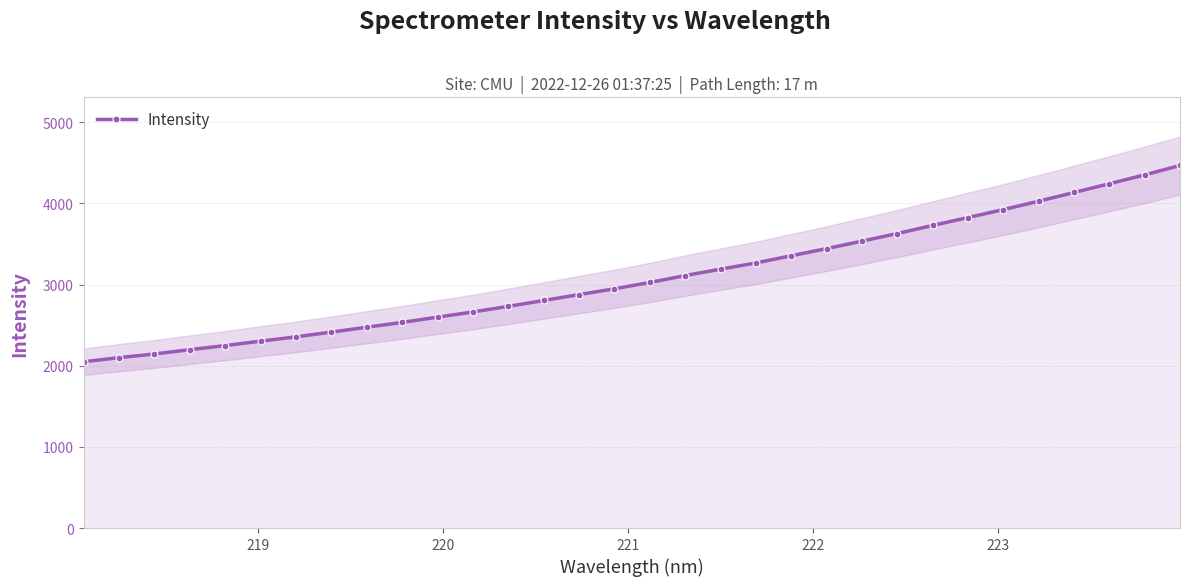

What is the value of the Intensity point at the 22nd from the left?

3443.1